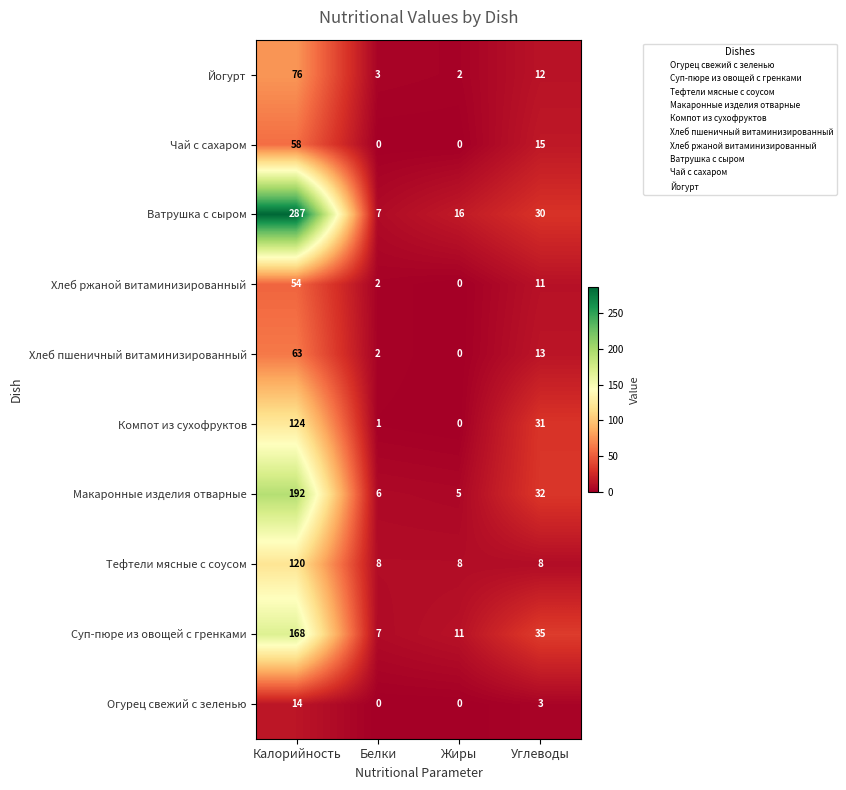

What is the sum of all Огурец свежий с зеленью values?

17